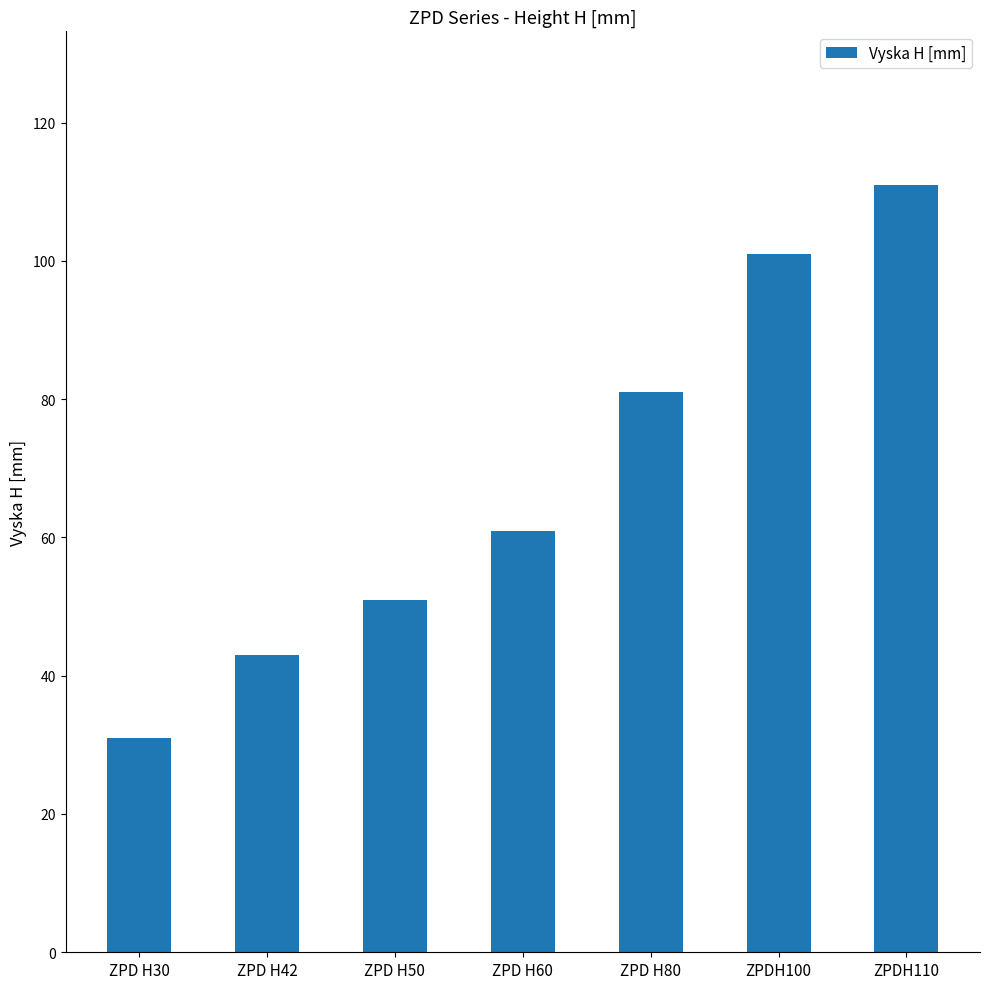

Are the bars horizontal?

No